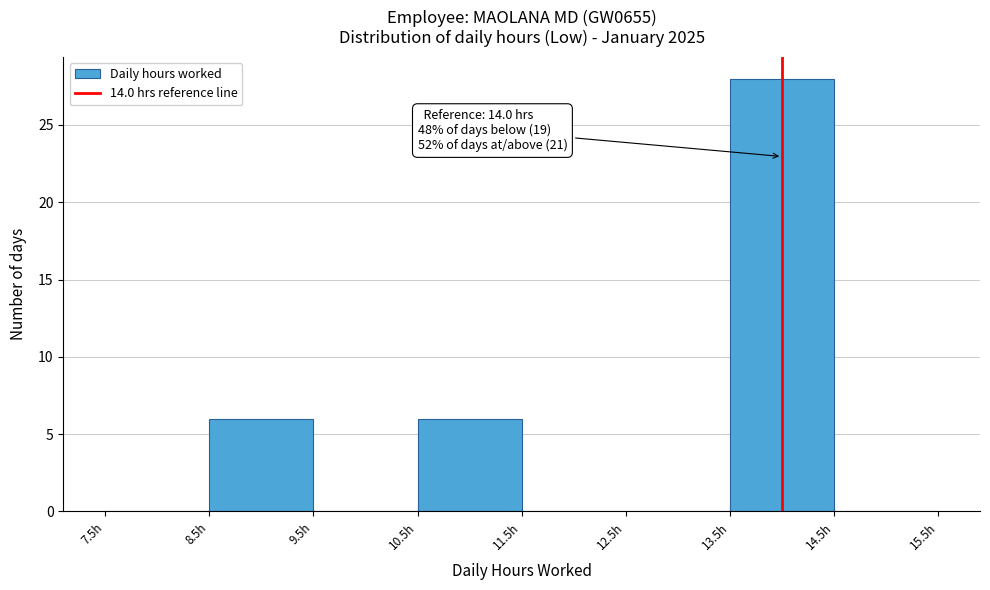

Over which range of the x-axis is the bar tallest?

13.5 to 14.5